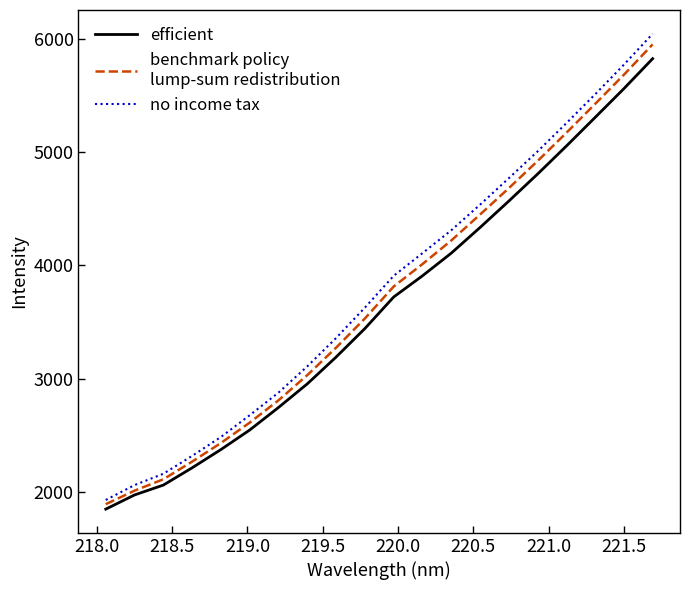

What is the greatest value displayed?

6041.7